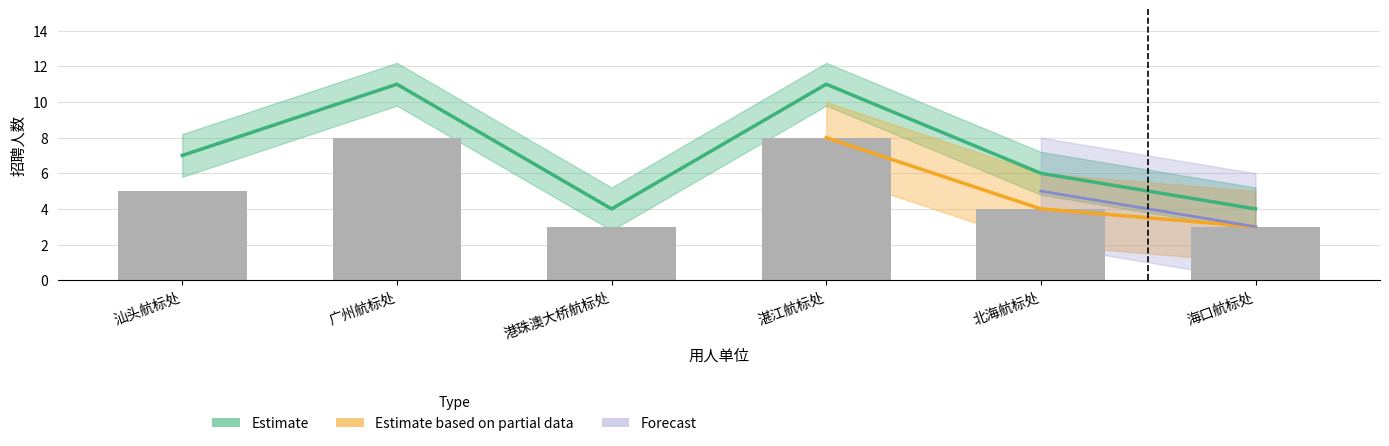

Is it true that Estimate equals 4 at 海口航标处?

True